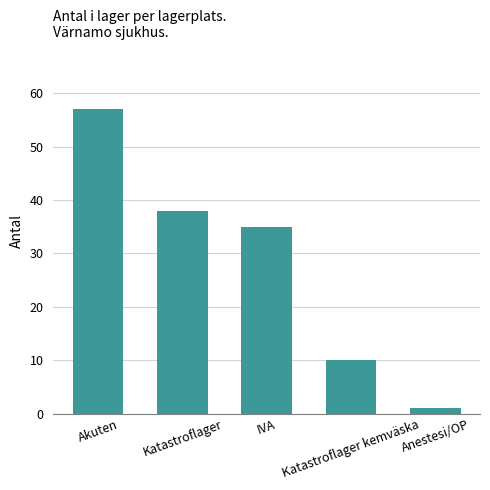

Reading right to left, list all the values displayed in this chart.

1	10	35	38	57